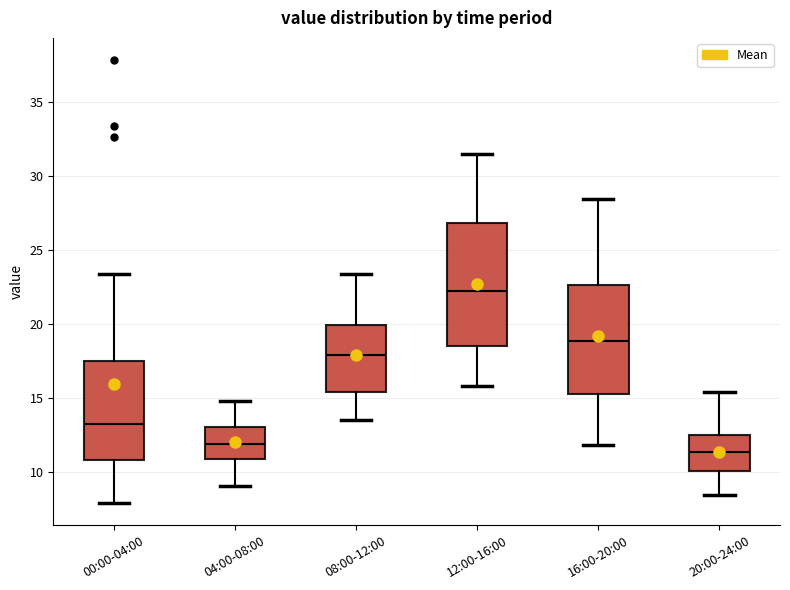

Which box has the lowest median line?

20:00-24:00